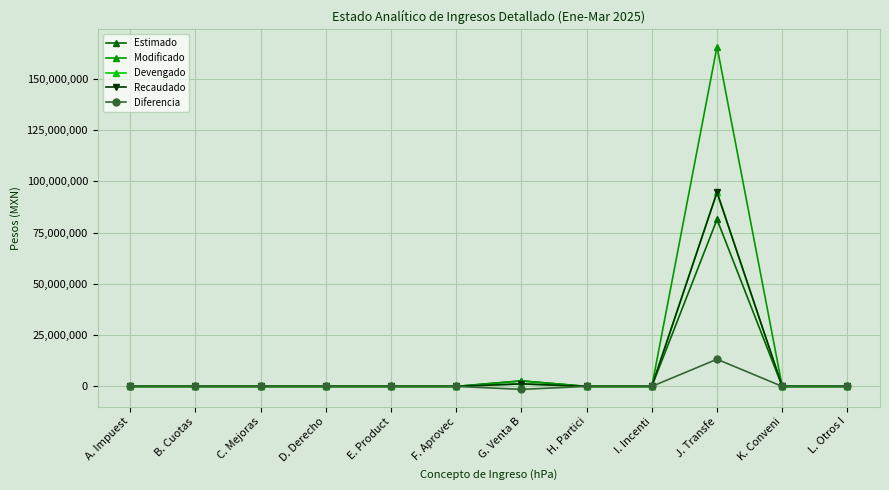

What is the difference between the maximum and second lowest values in the Devengado series?

94700100.2